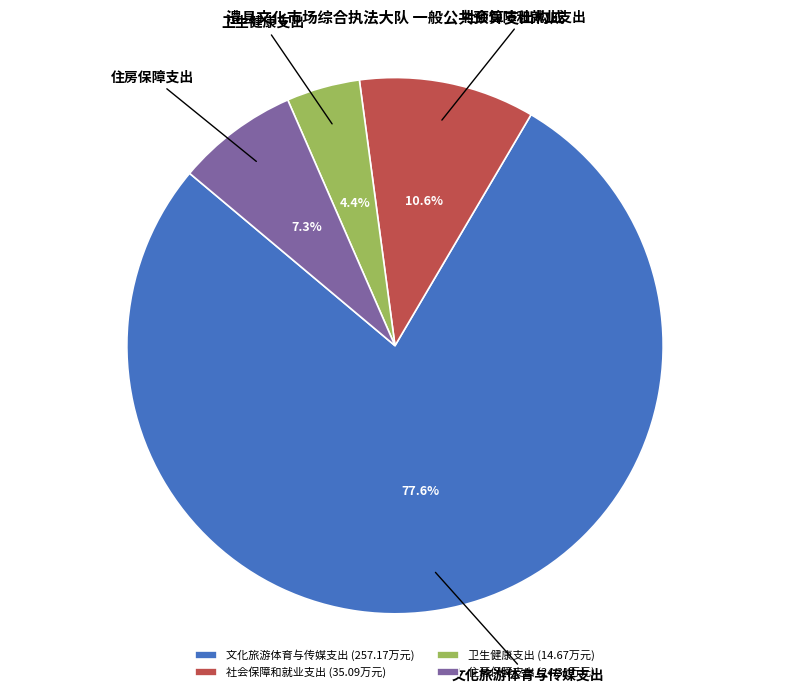

Count the number of slices in the pie.

4